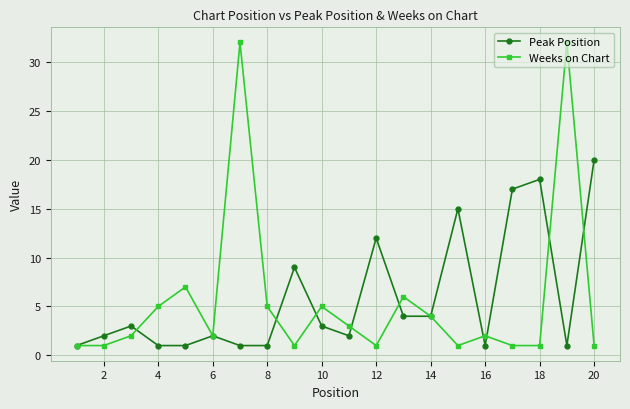

What is the value of the Weeks on Chart point at the 13th from the left?

6